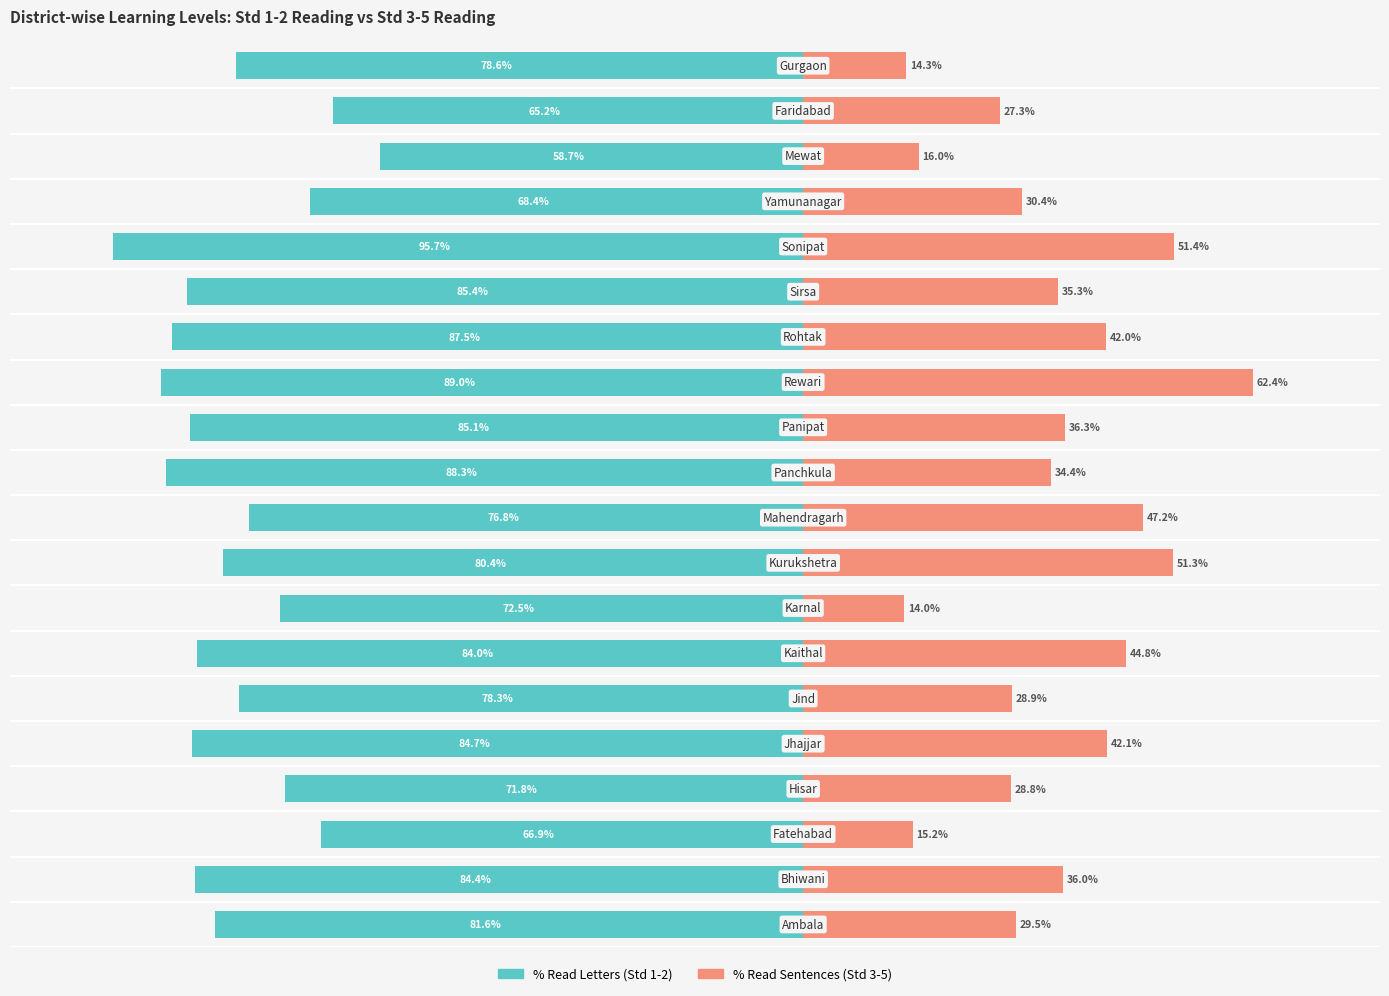

Does the chart contain stacked bars?

No